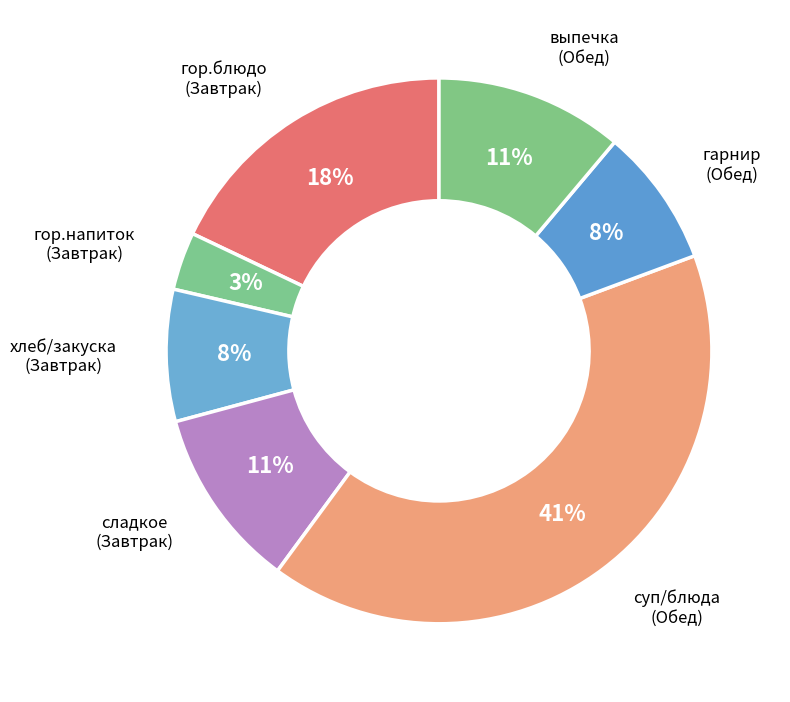

How many segments does this pie chart have?

7